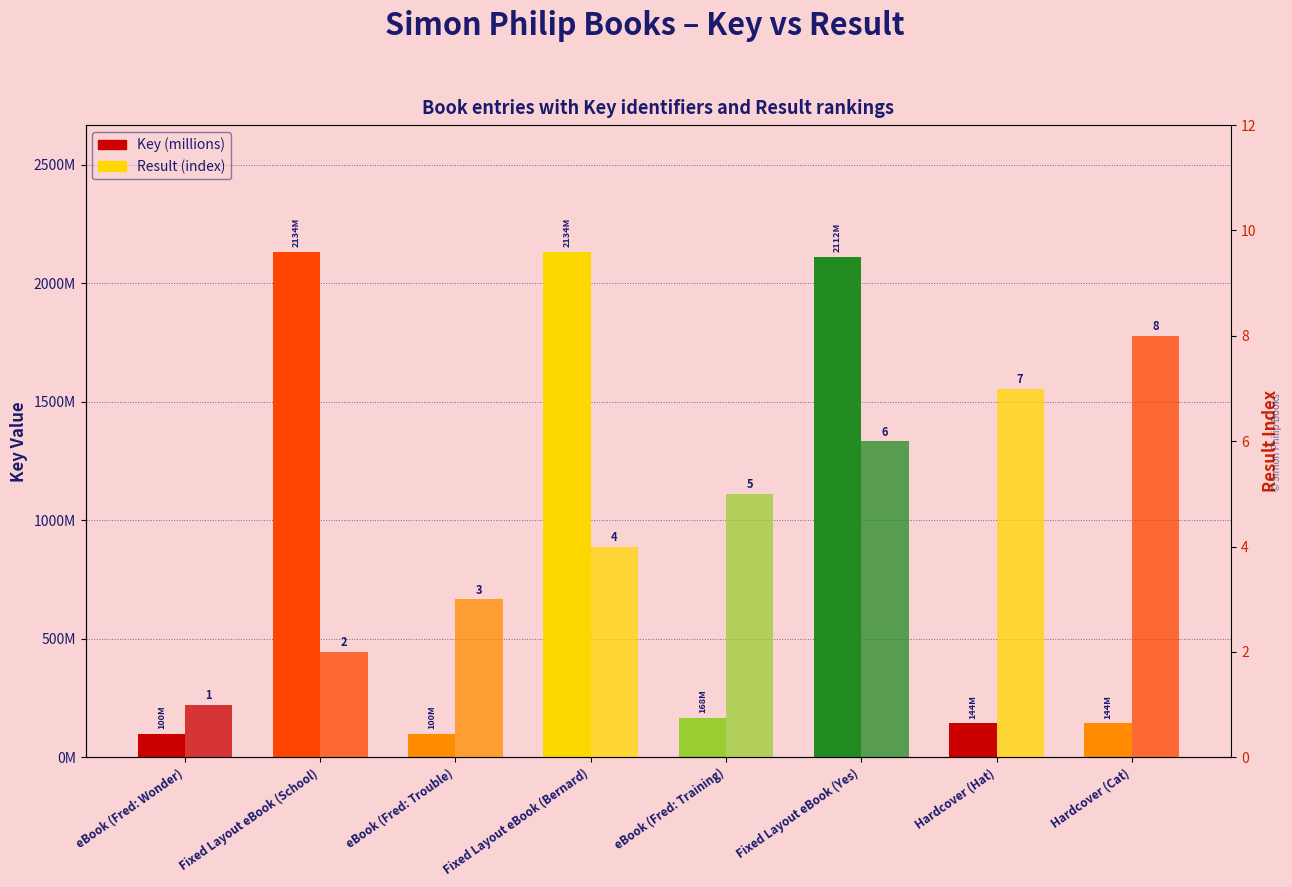

The Key series shows 100270107 at eBook (Fred: Trouble). True or false?

True